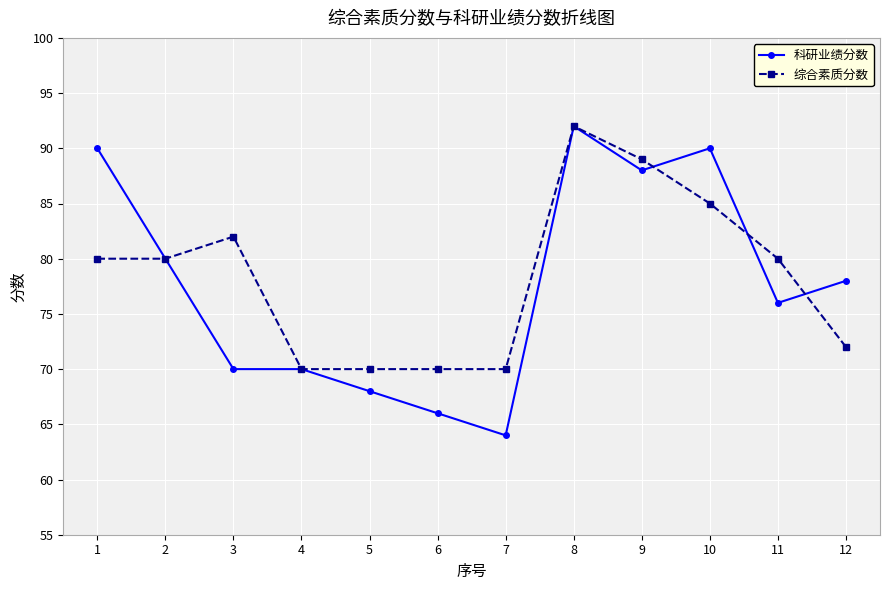

What is the difference between the maximum and second lowest values in the 综合素质分数 series?

22